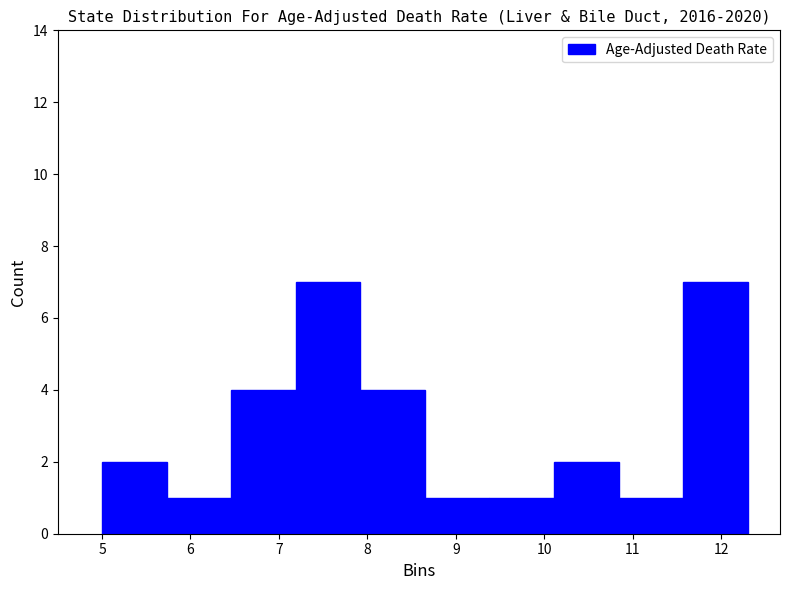

Reading left to right, list every bar in this chart as the range it spans on the x-axis followed by its height. Neither the bar edges nor the heights are printed on the chart, so give them approximately, as read against the axes.

5.00 to 5.73: 2
5.73 to 6.46: 1
6.46 to 7.19: 4
7.19 to 7.92: 7
7.92 to 8.65: 4
8.65 to 9.38: 1
9.38 to 10.11: 1
10.11 to 10.84: 2
10.84 to 11.57: 1
11.57 to 12.30: 7